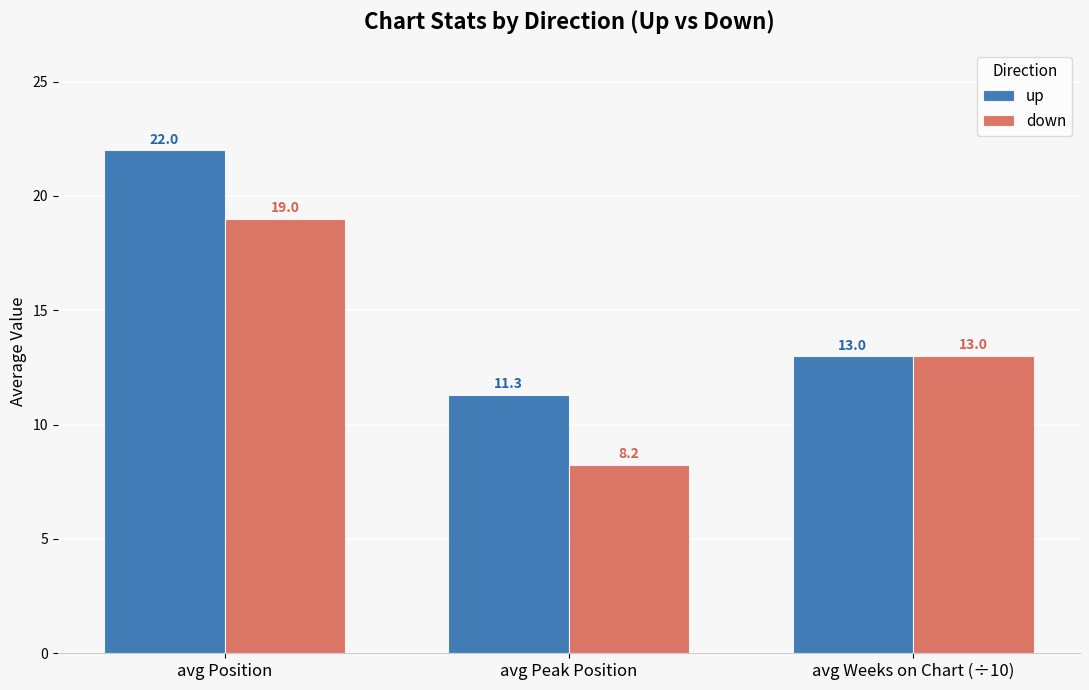

Which series changed the most between avg Peak Position and avg Weeks on Chart (÷10)?

down